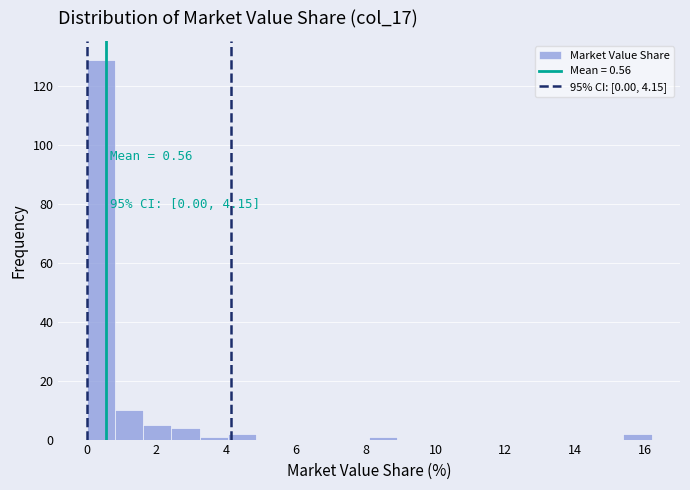

Over which range of the x-axis is the bar tallest?

0.0 to 0.8